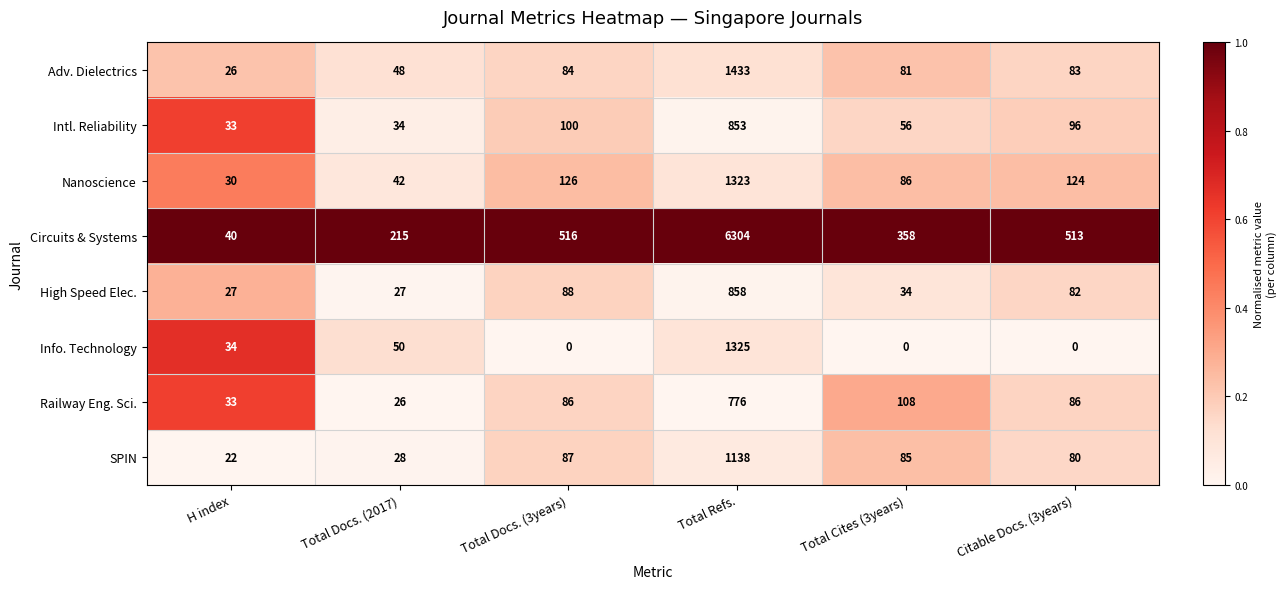

What is the approximate value of Circuits & Systems at H index?

40